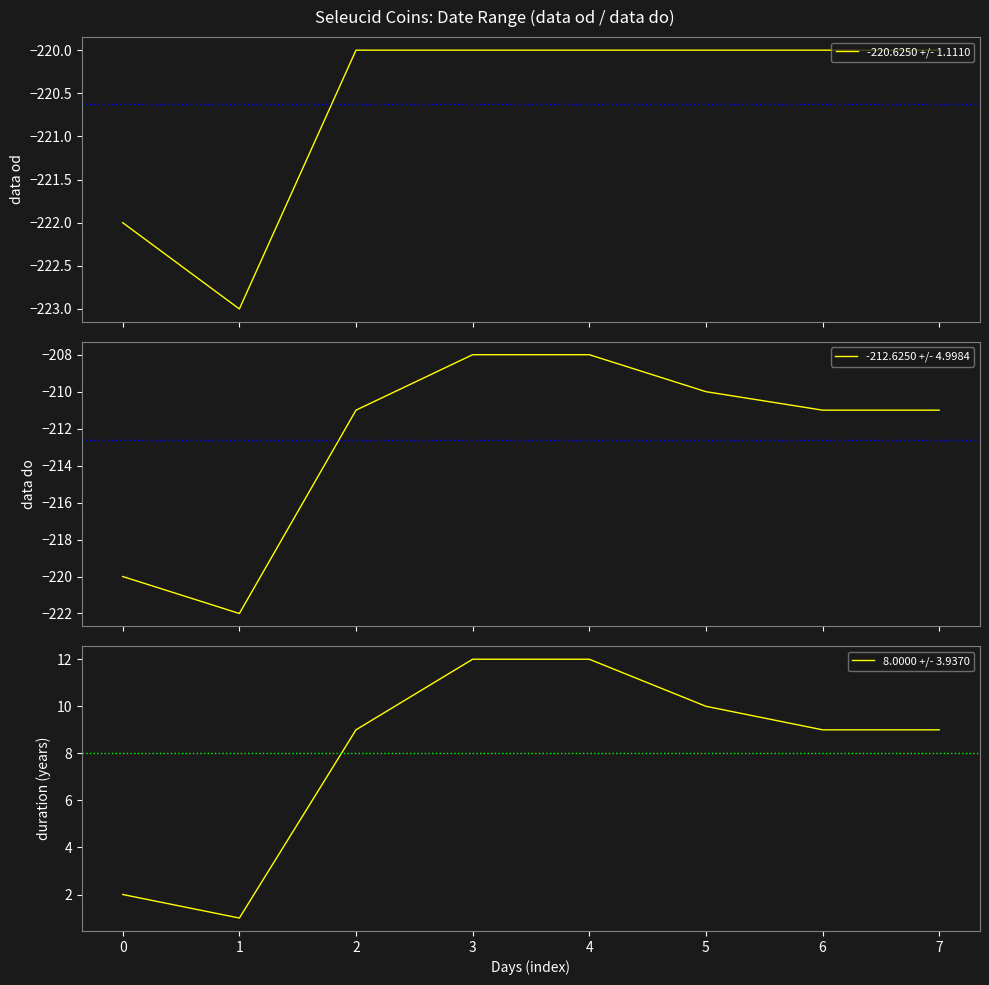

At how many categories does at least one series exceed 1?

7